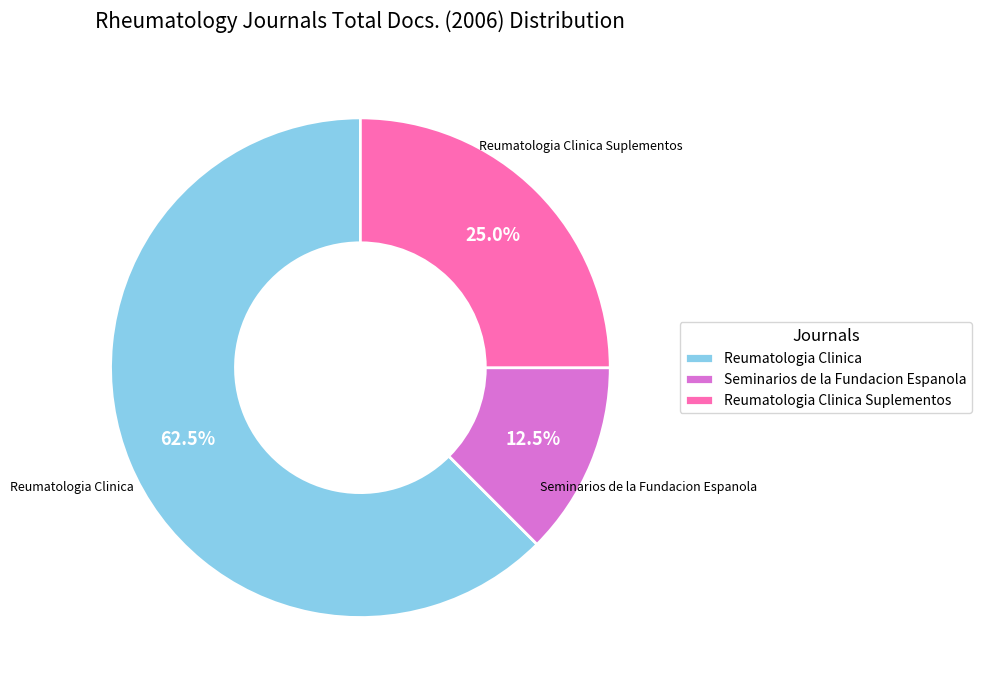

To the nearest percent, what is the difference between the largest and smallest slice percentages?

50%